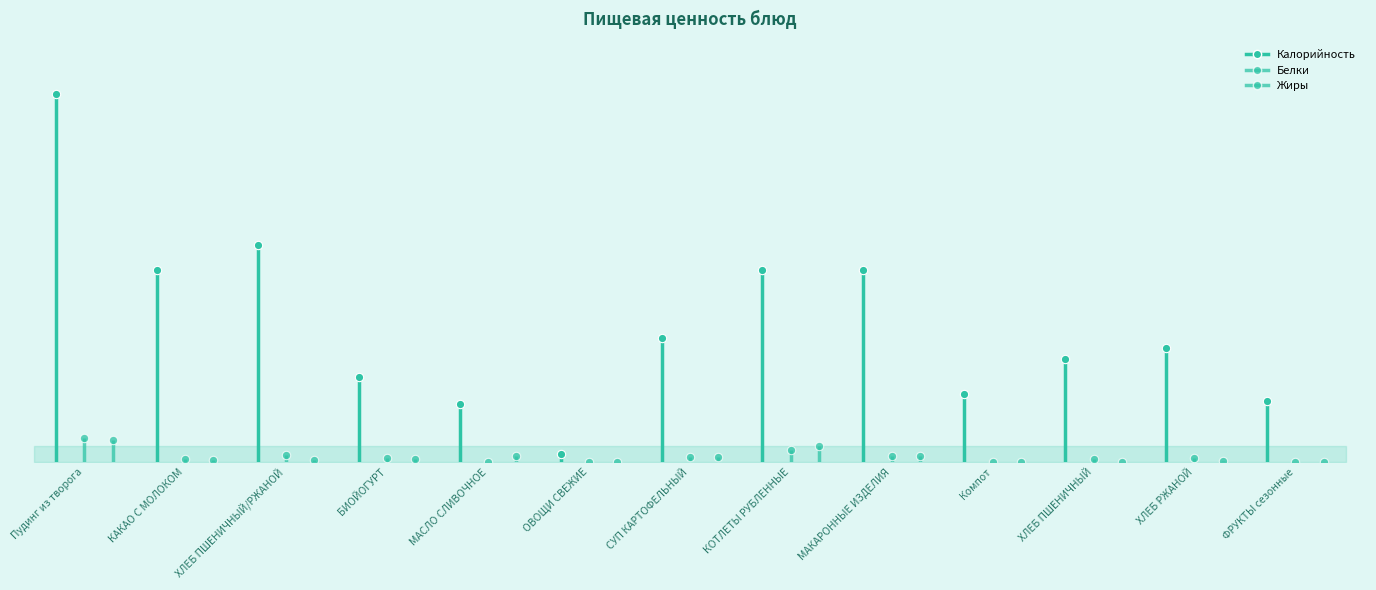

Which series has the widest spread of values?

Калорийность